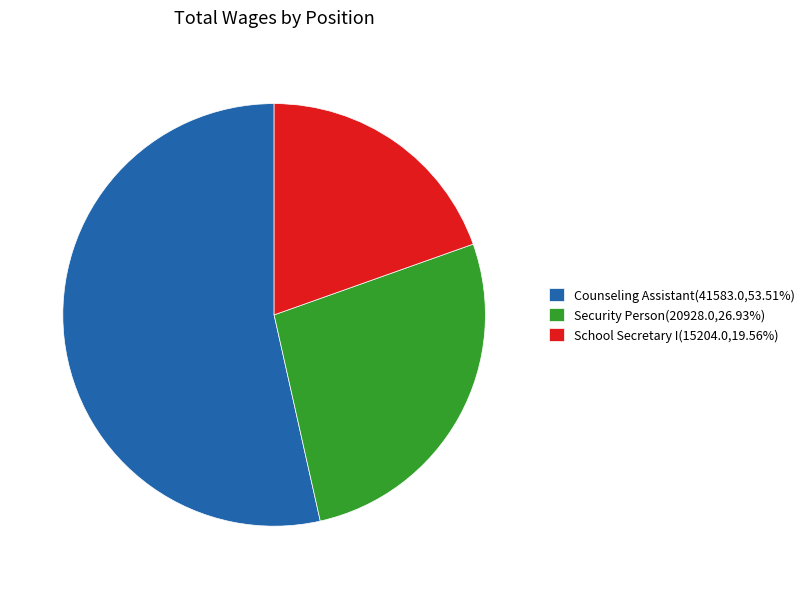

Approximately how many times larger is the value at School Secretary I compared to Security Person?

0.7